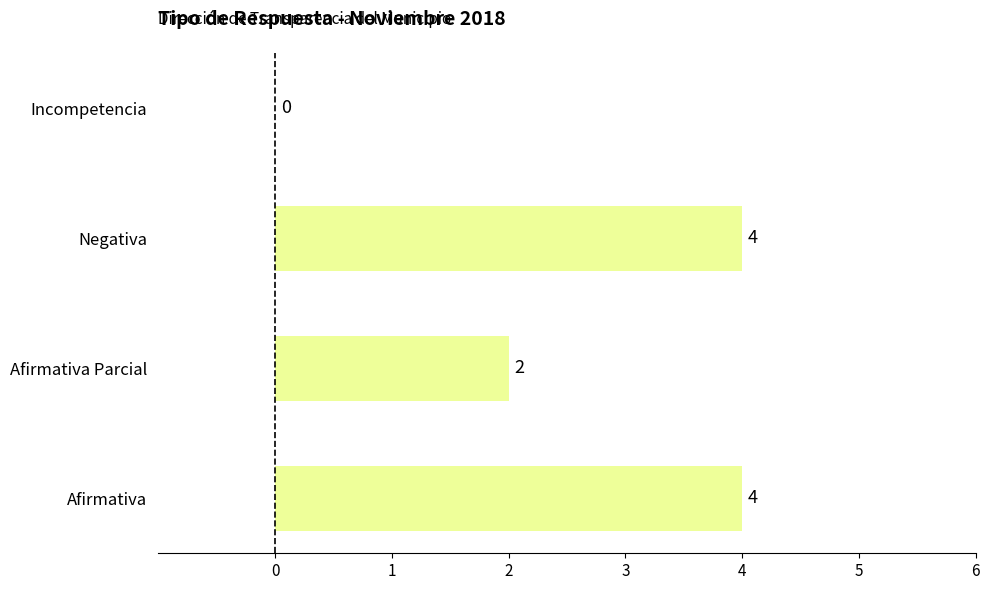

Count the number of categories in the chart.

4